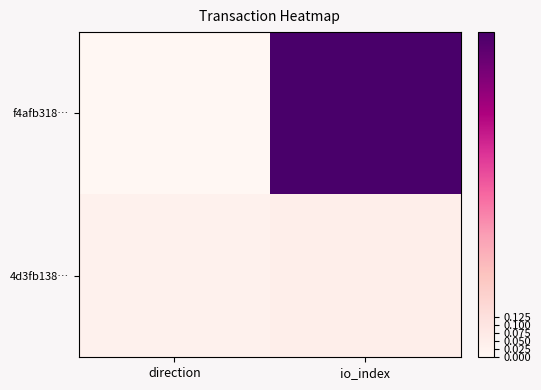

Which series has the largest total across all categories?

f4afb318…